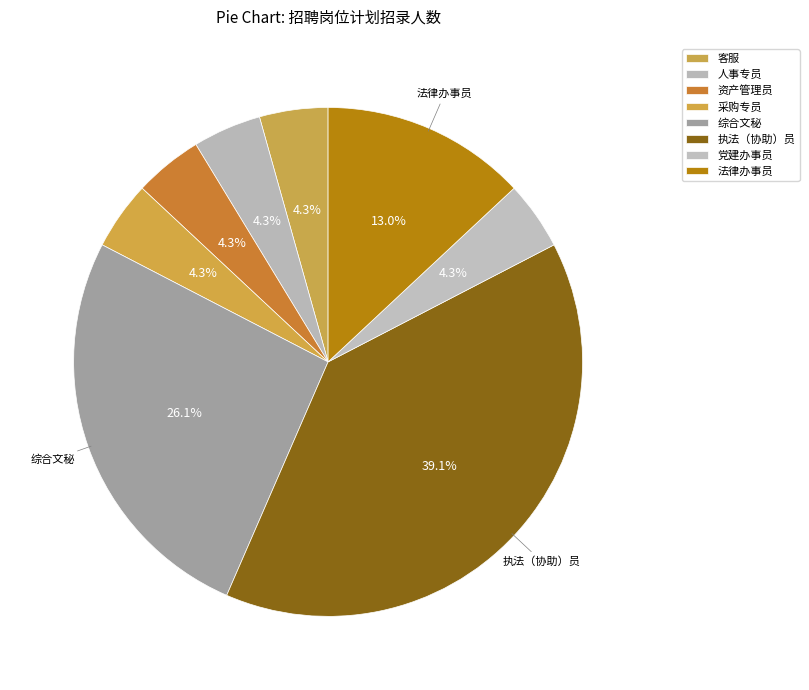

How many segments does this pie chart have?

8